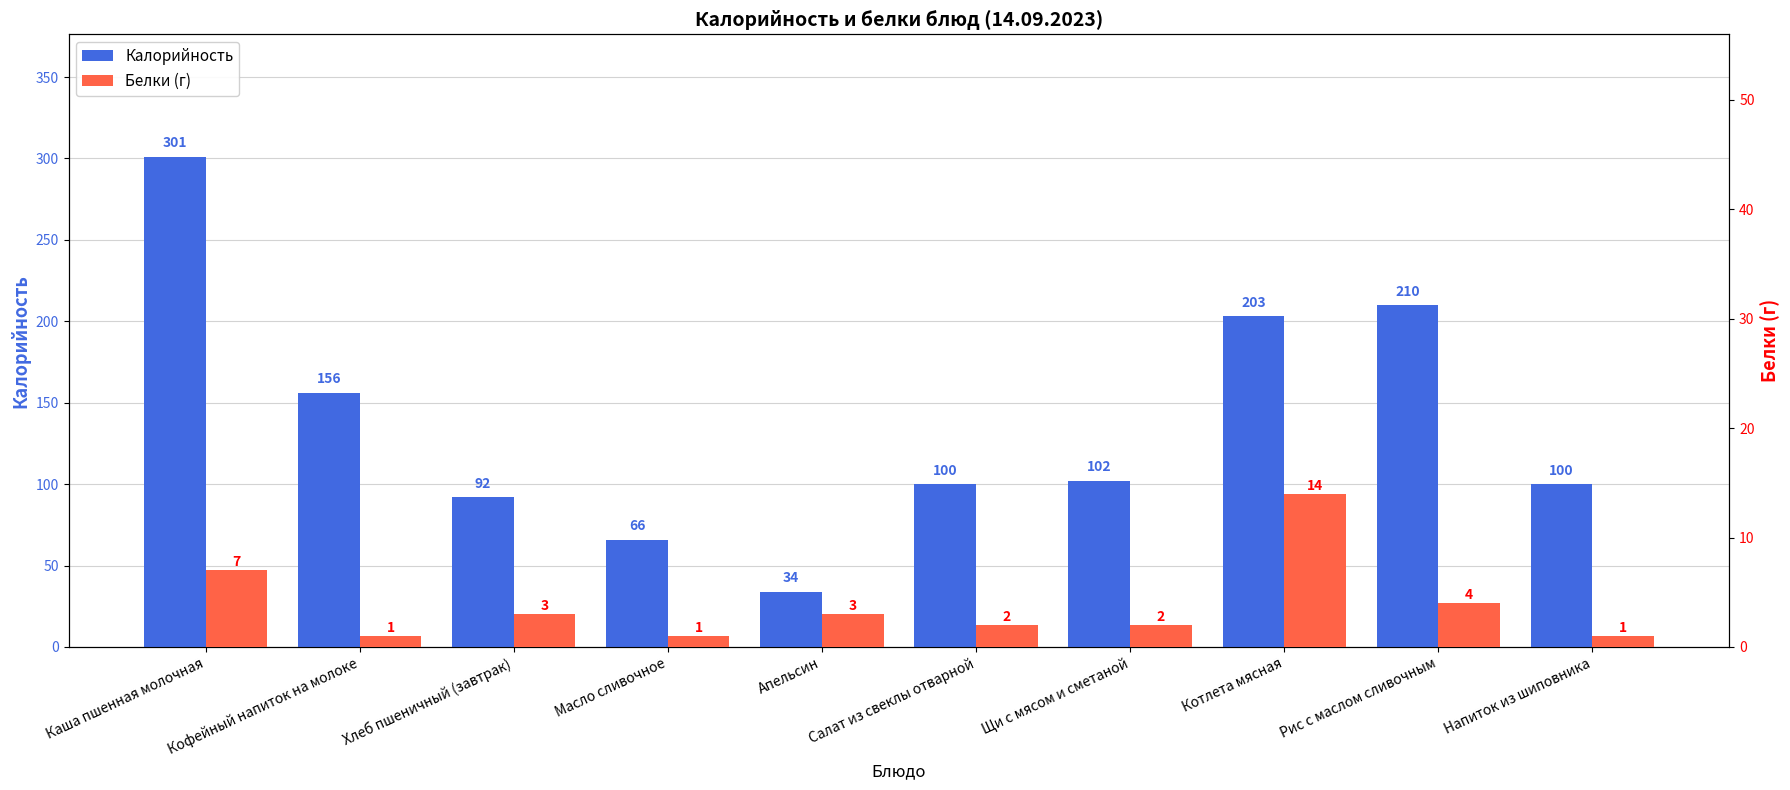

How many bars are there in total?

20